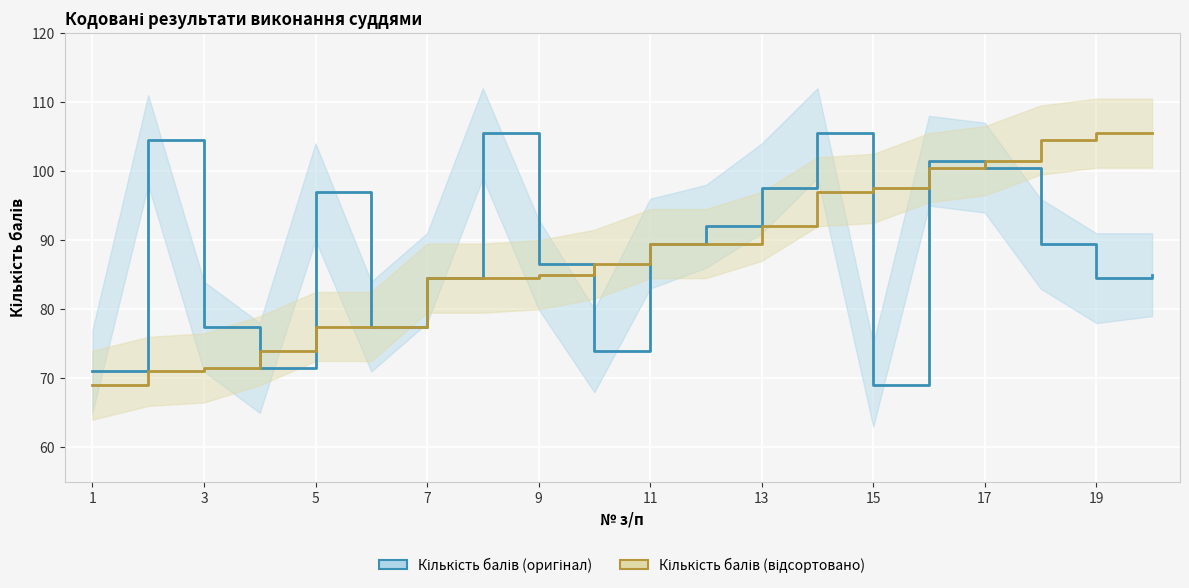

Which category has the lowest value in the Кількість балів (відсортовано) series?

1